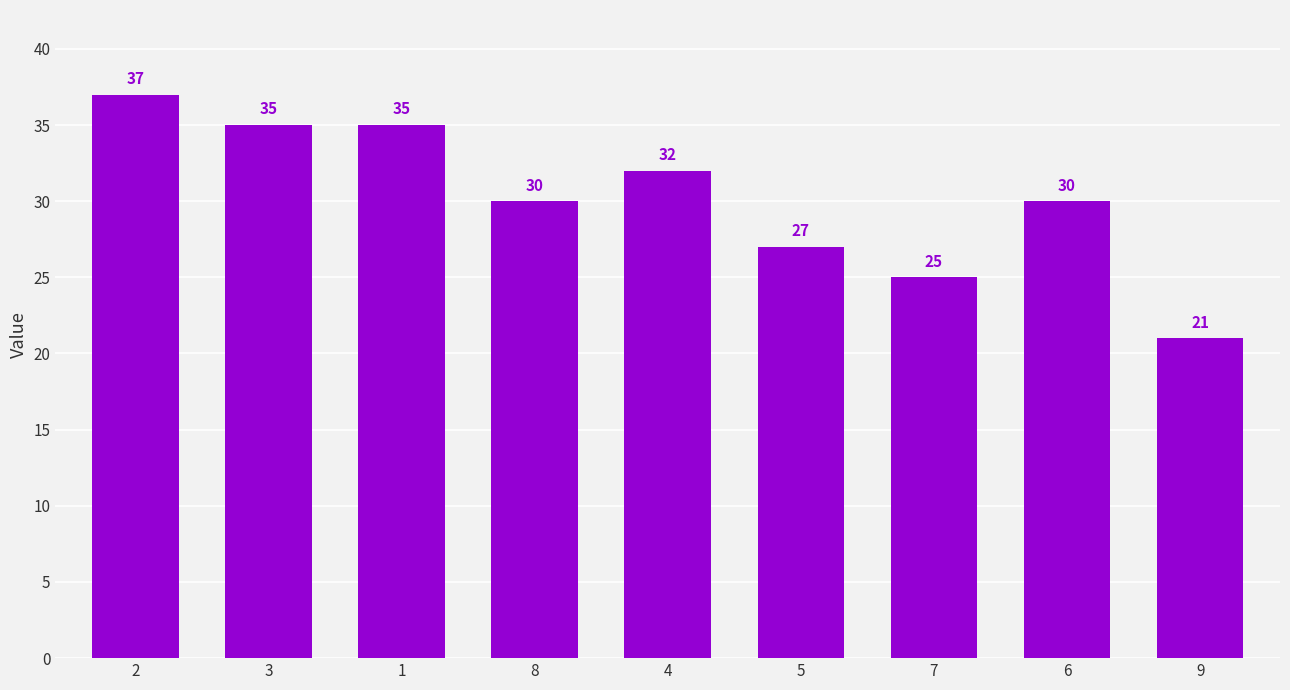

True or false: the data shows 7 at 8.

False